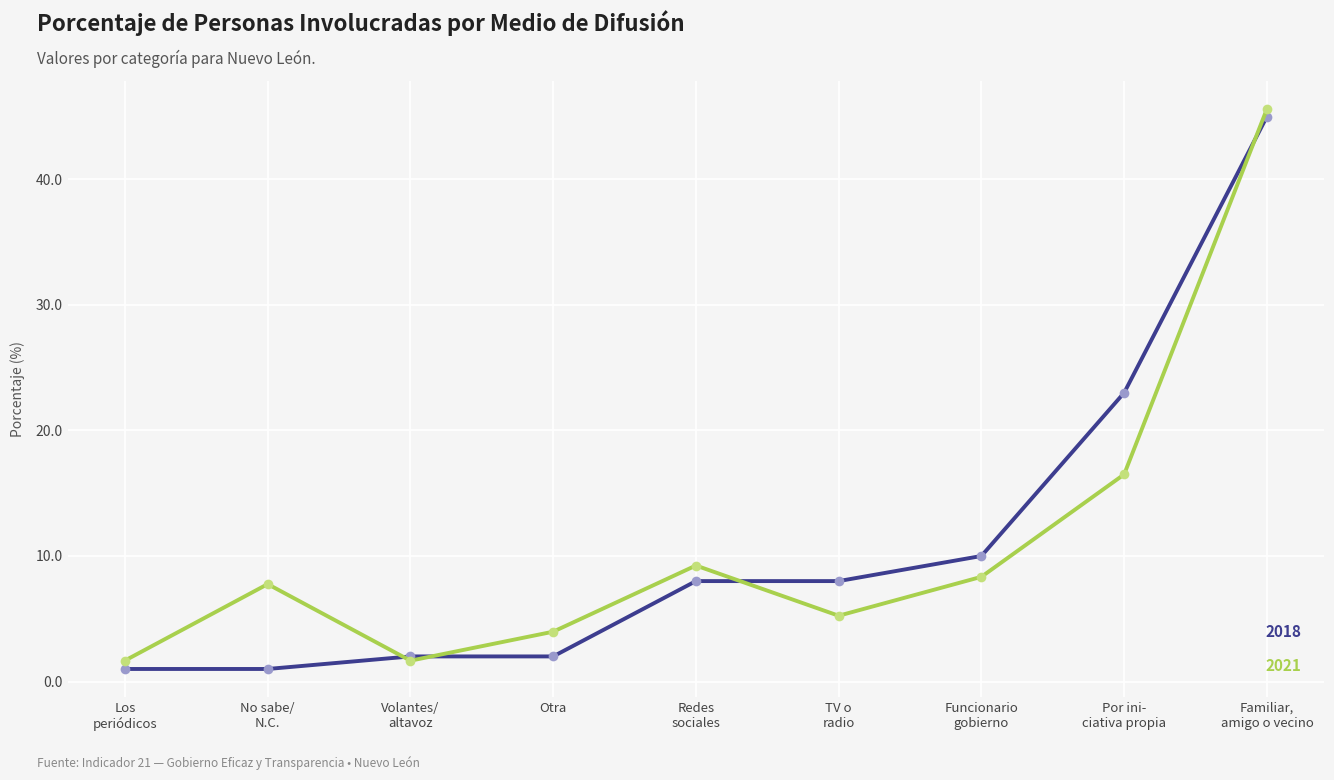

What is the value of the 2018 point at the 4th from the left?

2.0